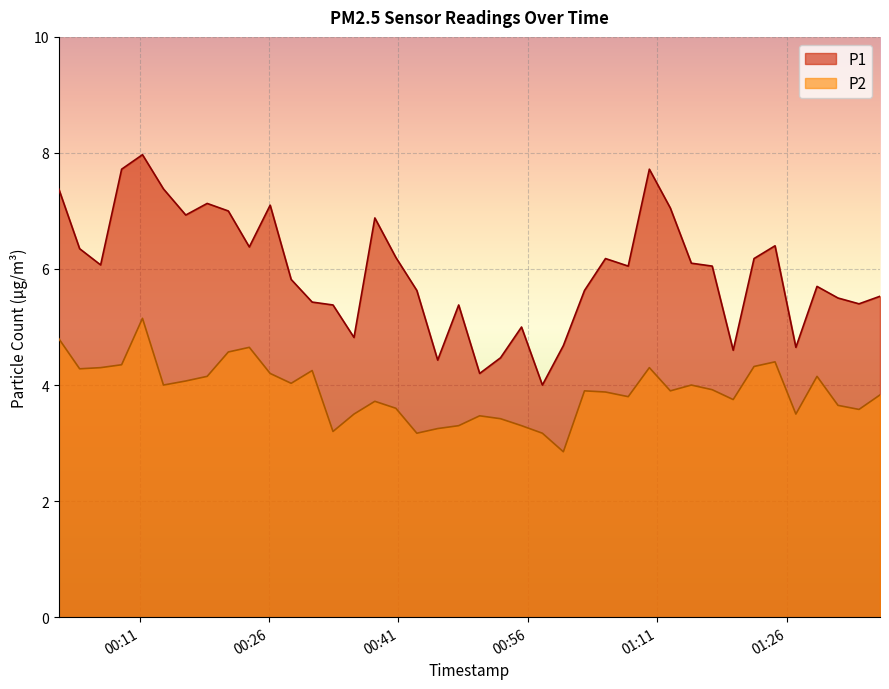

In P2, how many points are lower than both neighbors (excluding endpoints)?

11